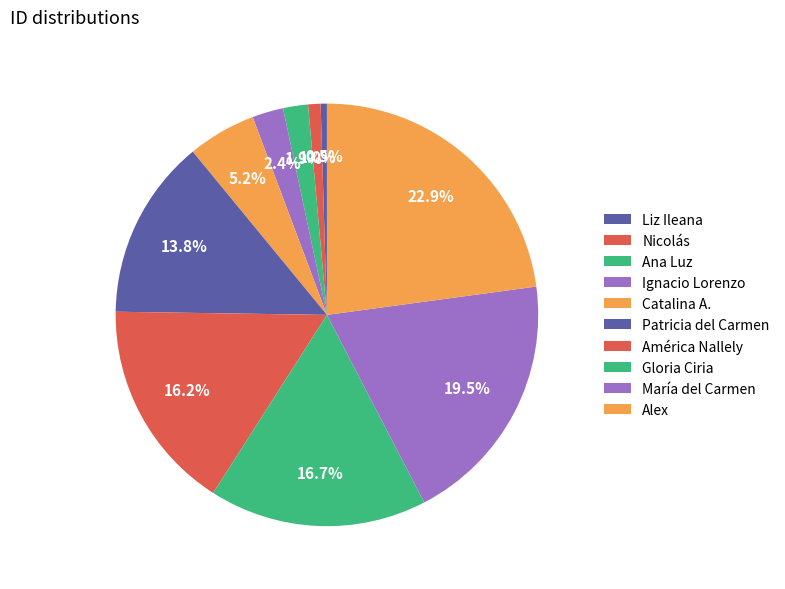

Which has a higher value, Liz Ileana or María del Carmen?

María del Carmen